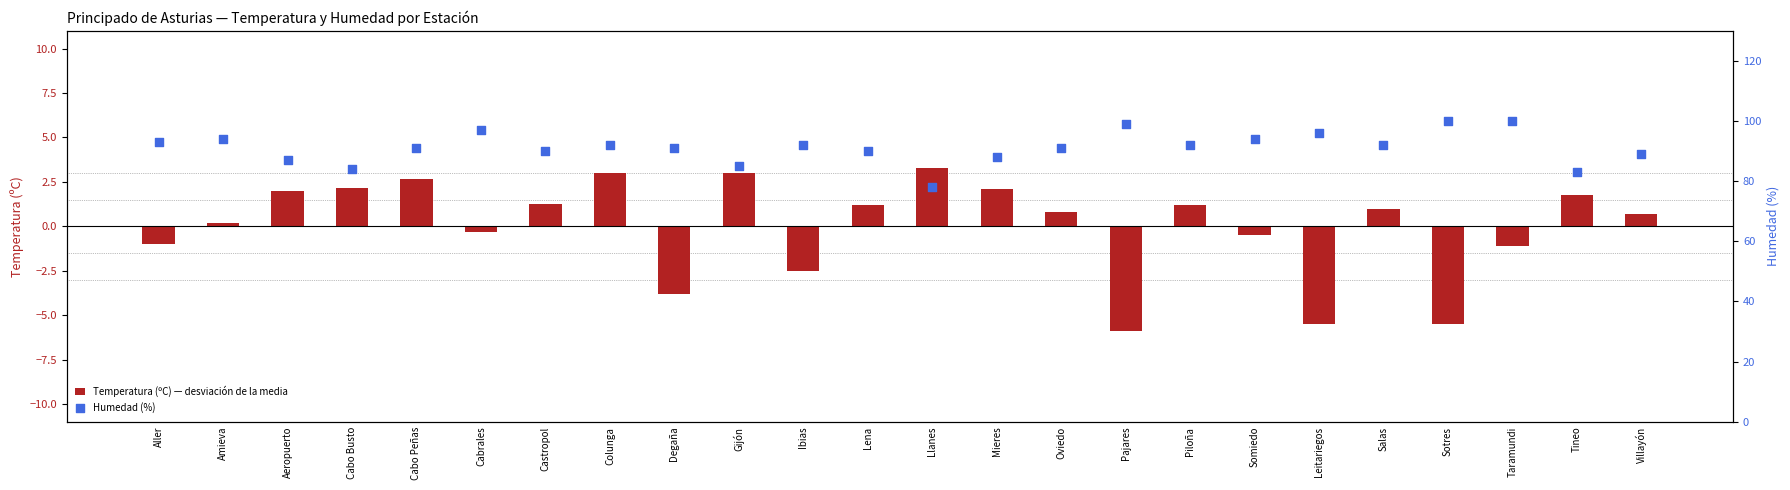

At how many categories does at least one series exceed 9?

24